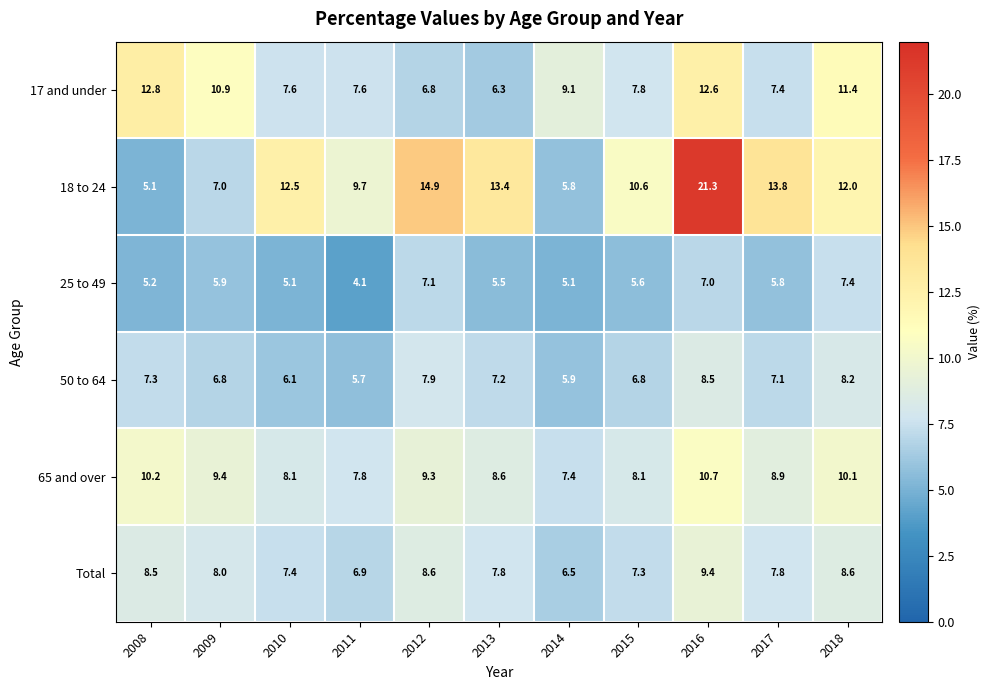

What is the minimum value shown in the chart?

4.1